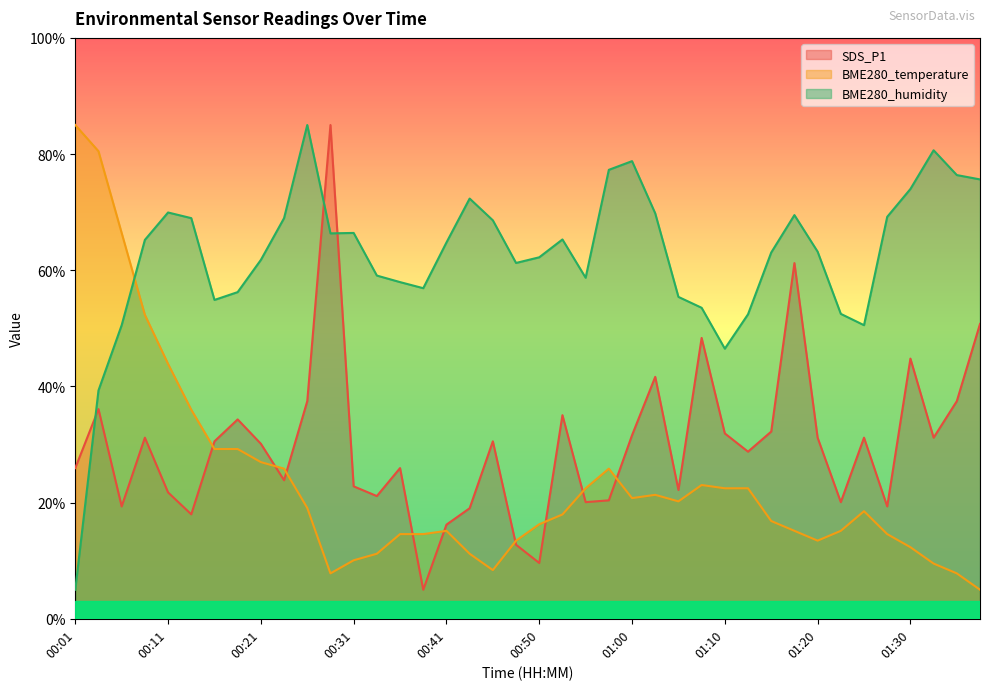

What position from the left is 00:14?

6